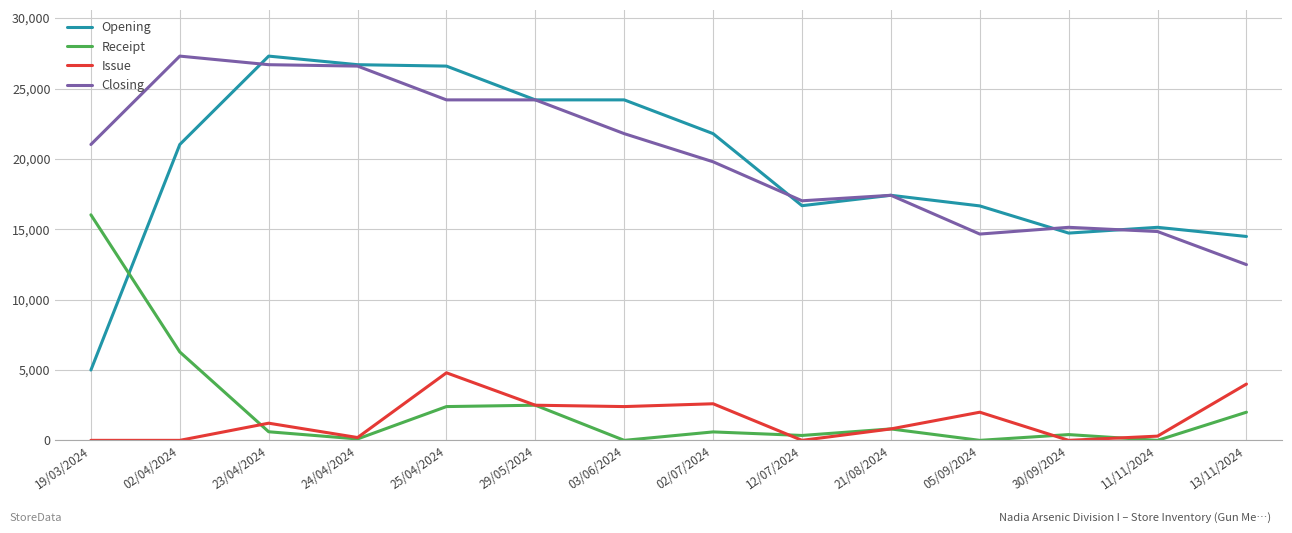

The value of Closing at 21/08/2024 is 17413. True or false?

True